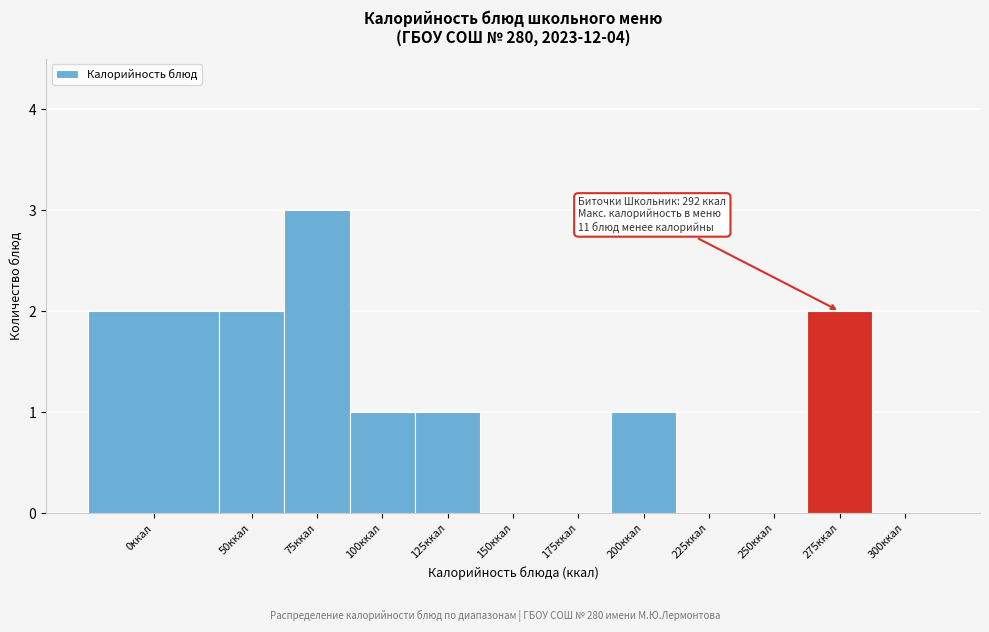

Reading right to left, extract all data points from this chart.

300ккал=0	275ккал=2	250ккал=0	225ккал=0	200ккал=1	175ккал=0	150ккал=0	125ккал=1	100ккал=1	75ккал=3	50ккал=2	0ккал=2